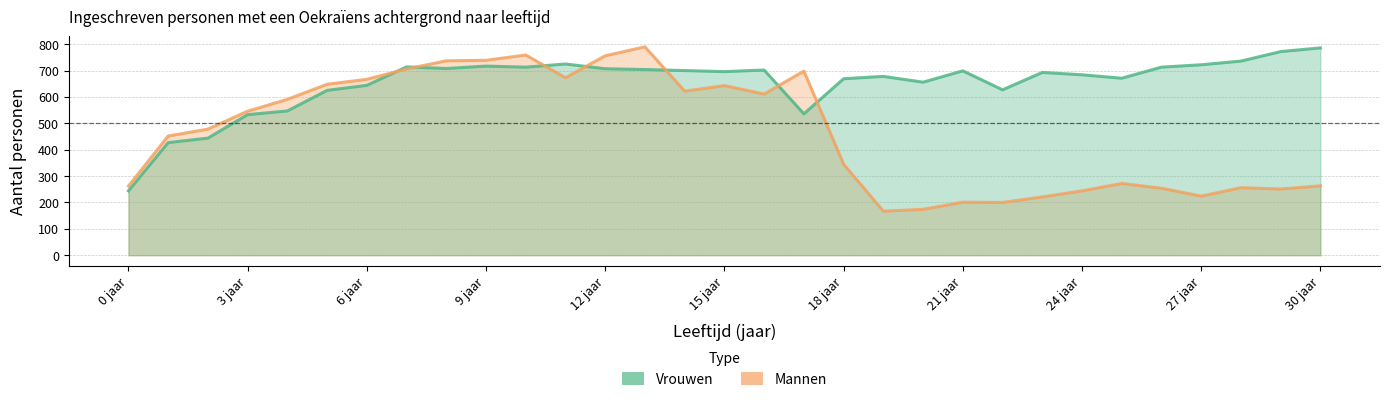

What is the total value across all series at 29?

1023